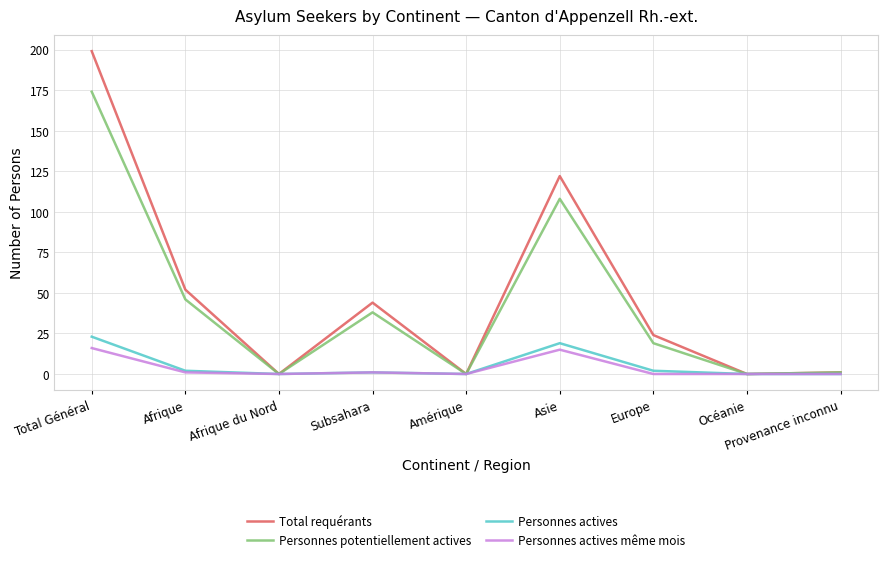

The Personnes actives series shows 10 at Asie. True or false?

False